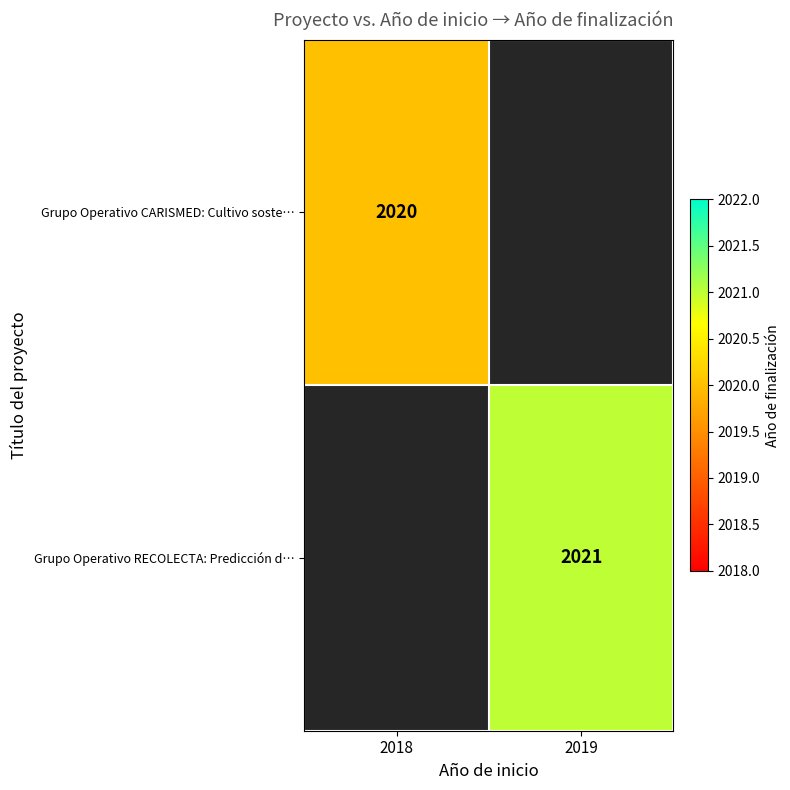

Is the value of Grupo Operativo RECOLECTA: Predicción d… at 2019 greater than the value of Grupo Operativo CARISMED: Cultivo soste… at 2018?

Yes